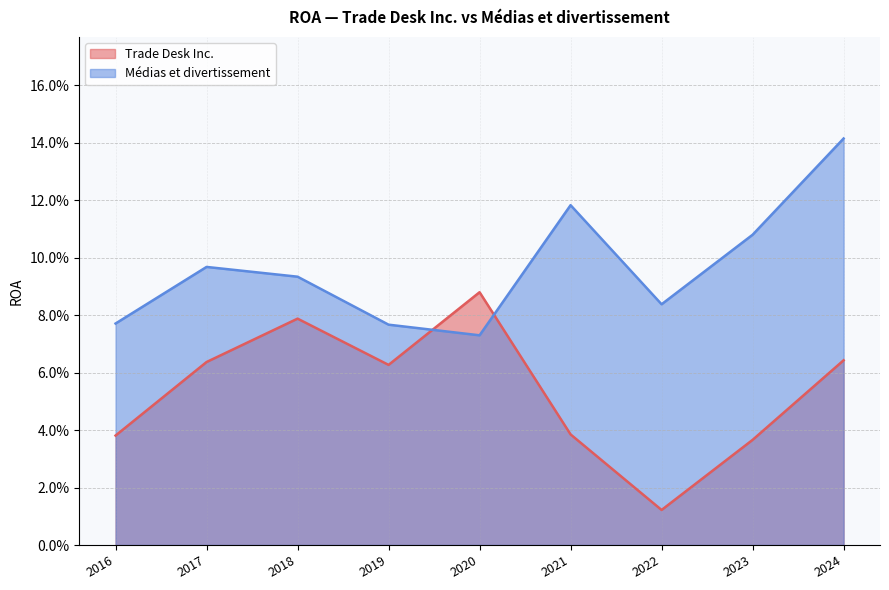

What is the total value across all series at 2022?

0.1